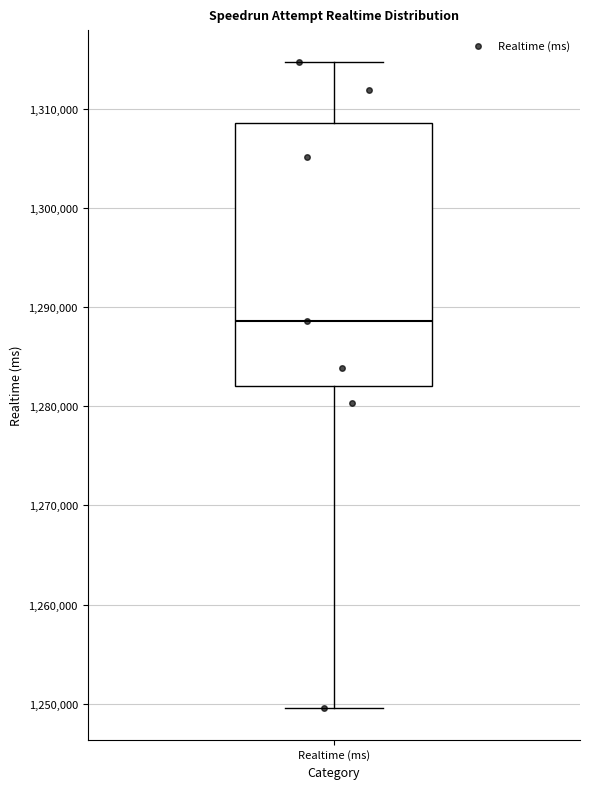

Where does the median line of the box for Realtime (ms) sit on the y-axis? The values are not printed on the chart, so give them approximately, as read against the axis.

1289000